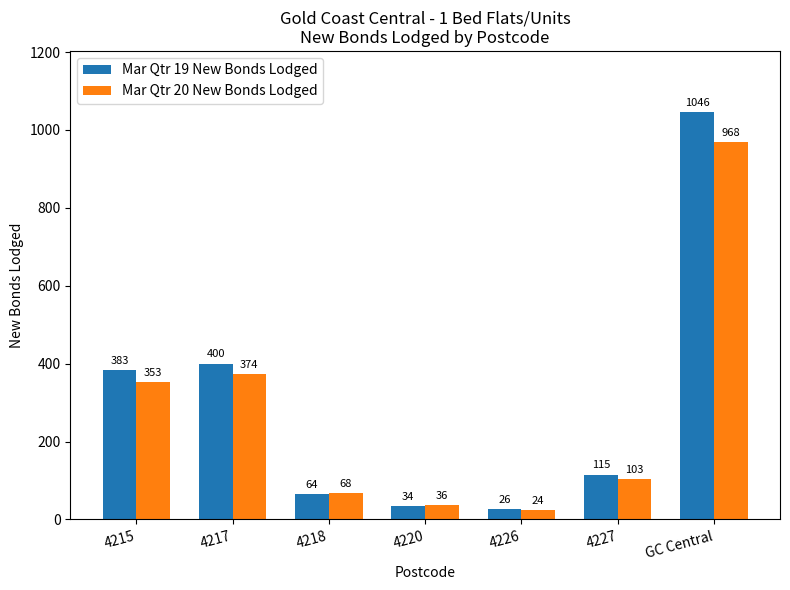

At how many categories does at least one series exceed 301?

3